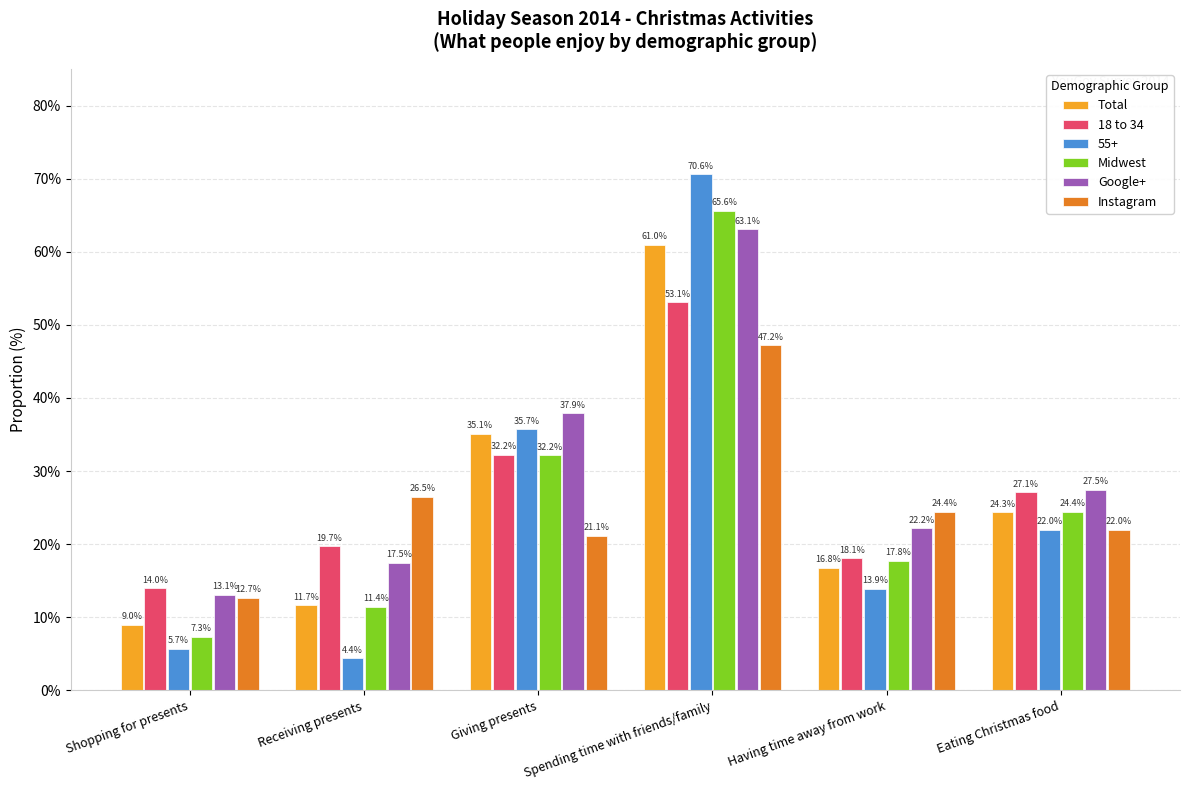

Read the Instagram value at Shopping for presents.

12.7